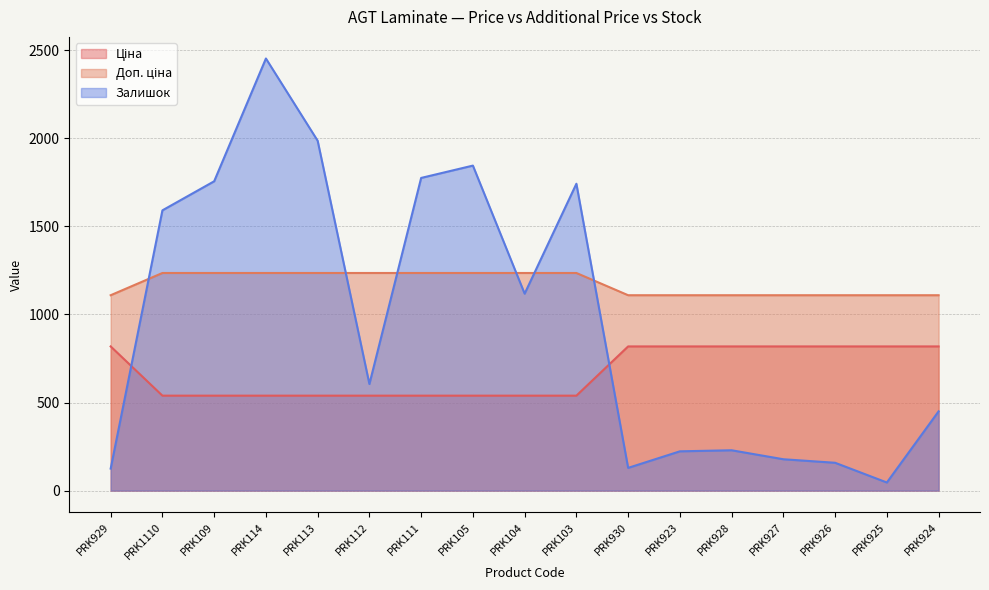

At which label does Доп. ціна reach its peak?

PRK1110